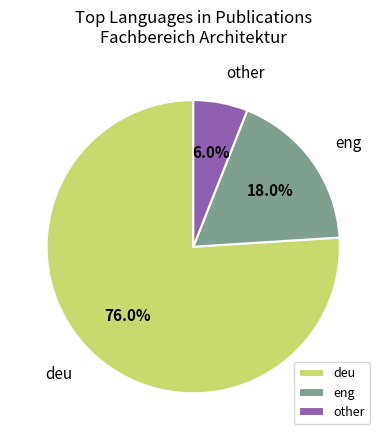

Count the number of slices in the pie.

3